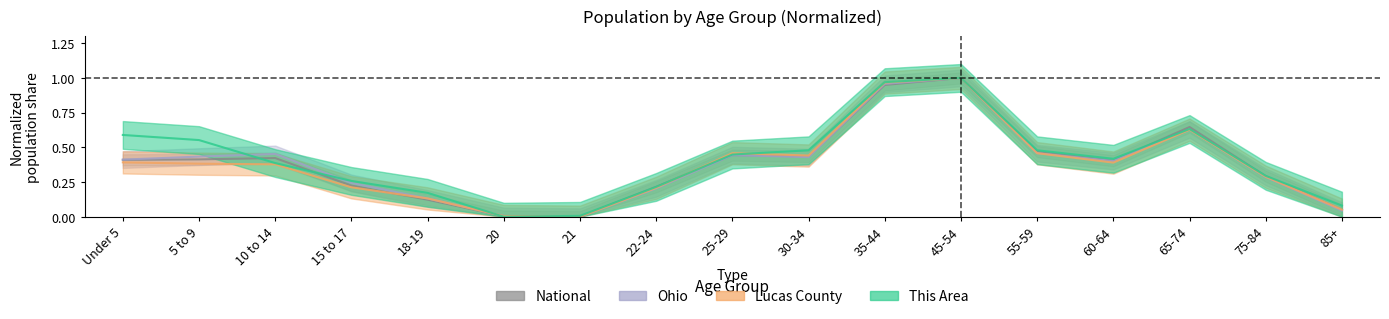

What is the value of the This Area point at the 10th from the left?

0.5